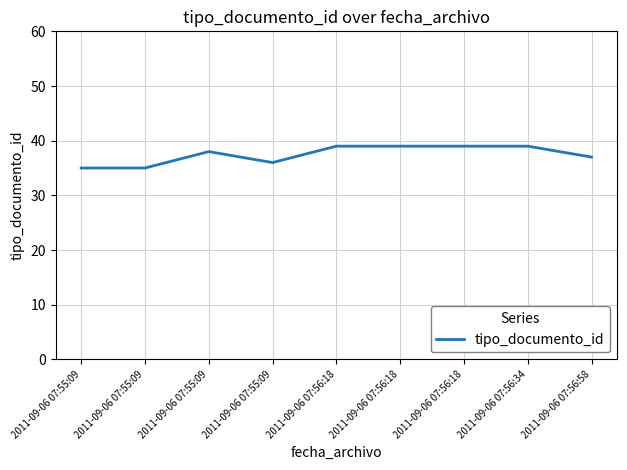

What is the value of the 8th point from the left?

39